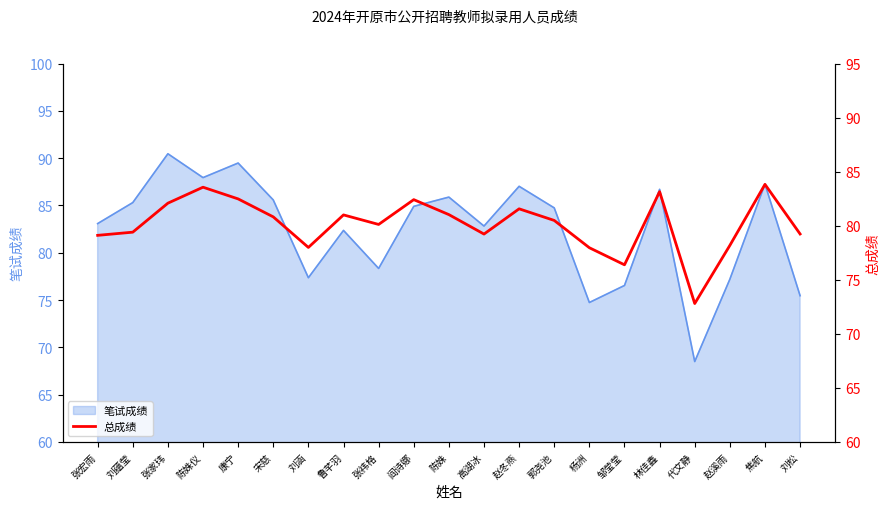

List the labels in order of value, largest first.

焦航, 陈姝仪, 林佳鑫, 康宁, 阎诗娜, 张家玮, 赵冬燕, 陈姝, 鲁芊羽, 宋慈, 郭尧池, 张祎格, 刘蕴莹, 刘松, 高湖冰, 张宏雨, 赵溪雨, 刘涵, 杨洲, 邹莹莹, 代文静